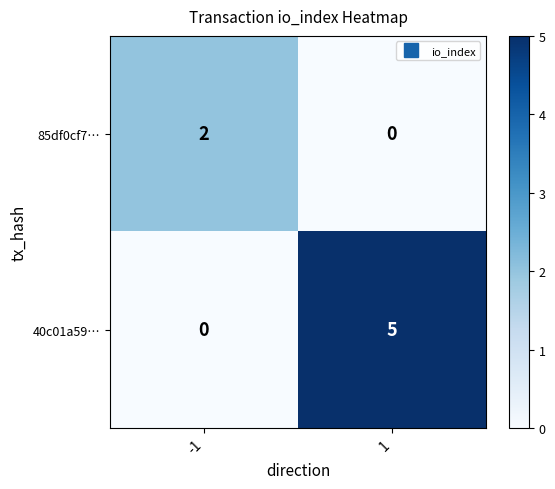

At which category is the sum across all series the highest?

1